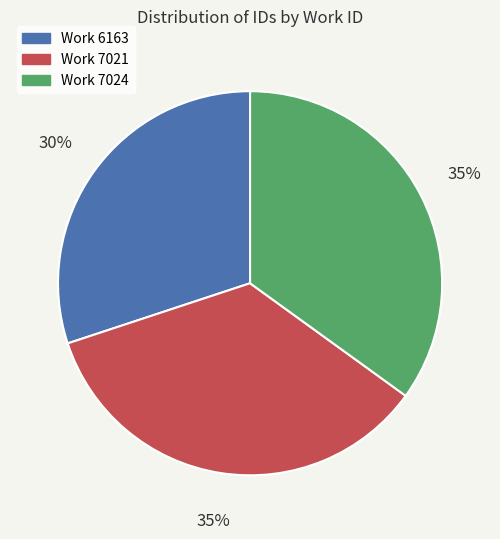

How many slices are in this pie chart?

3